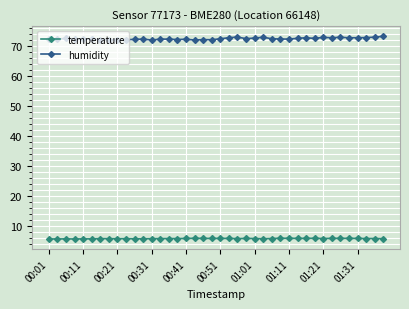

What are all the series names shown in the legend?

temperature, humidity